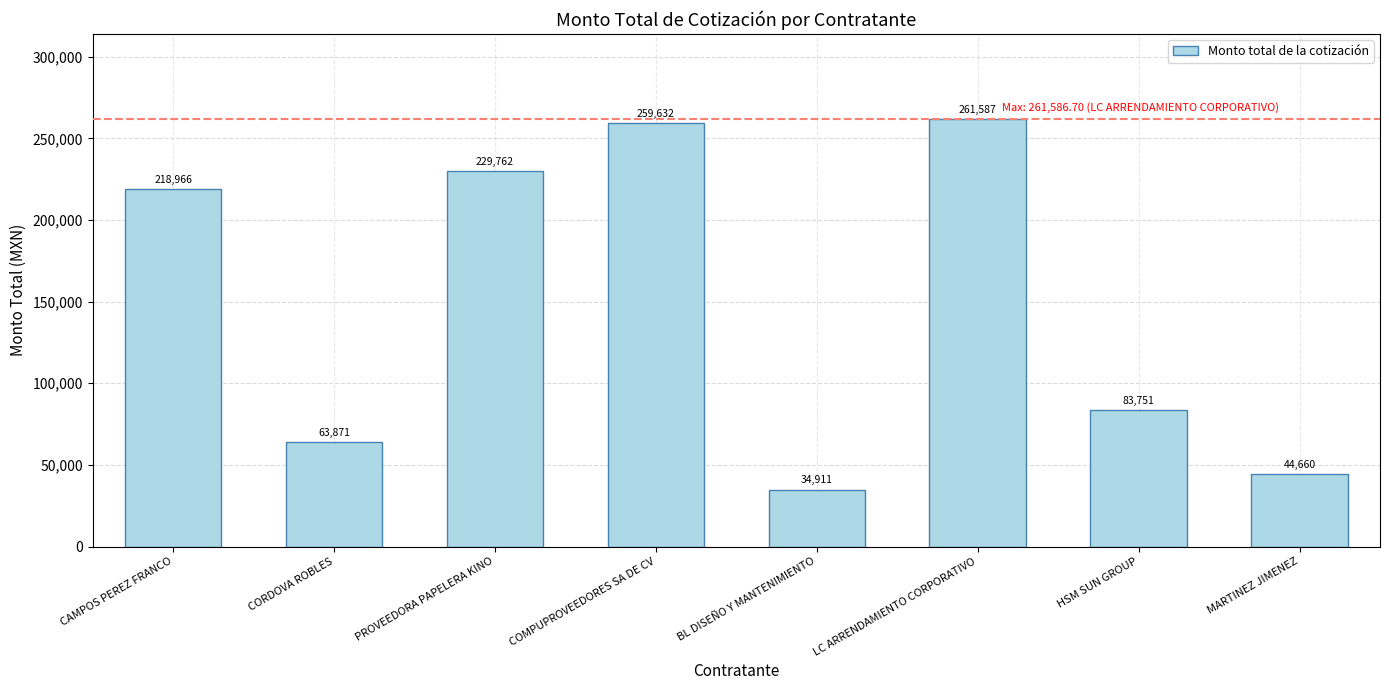

What is the smallest value displayed?

34911.4